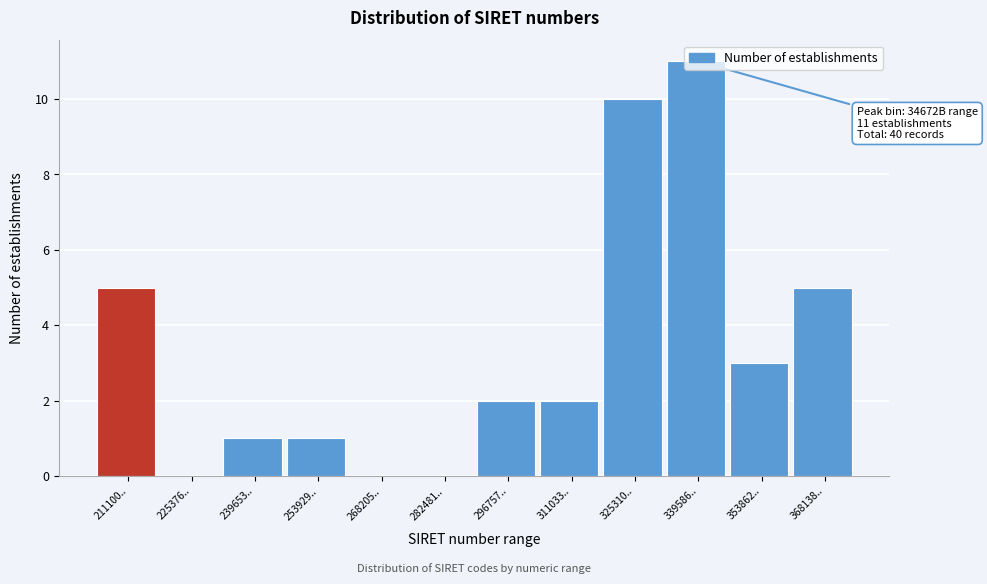

What is the sum of the values at 239653.. and 211100..?

6